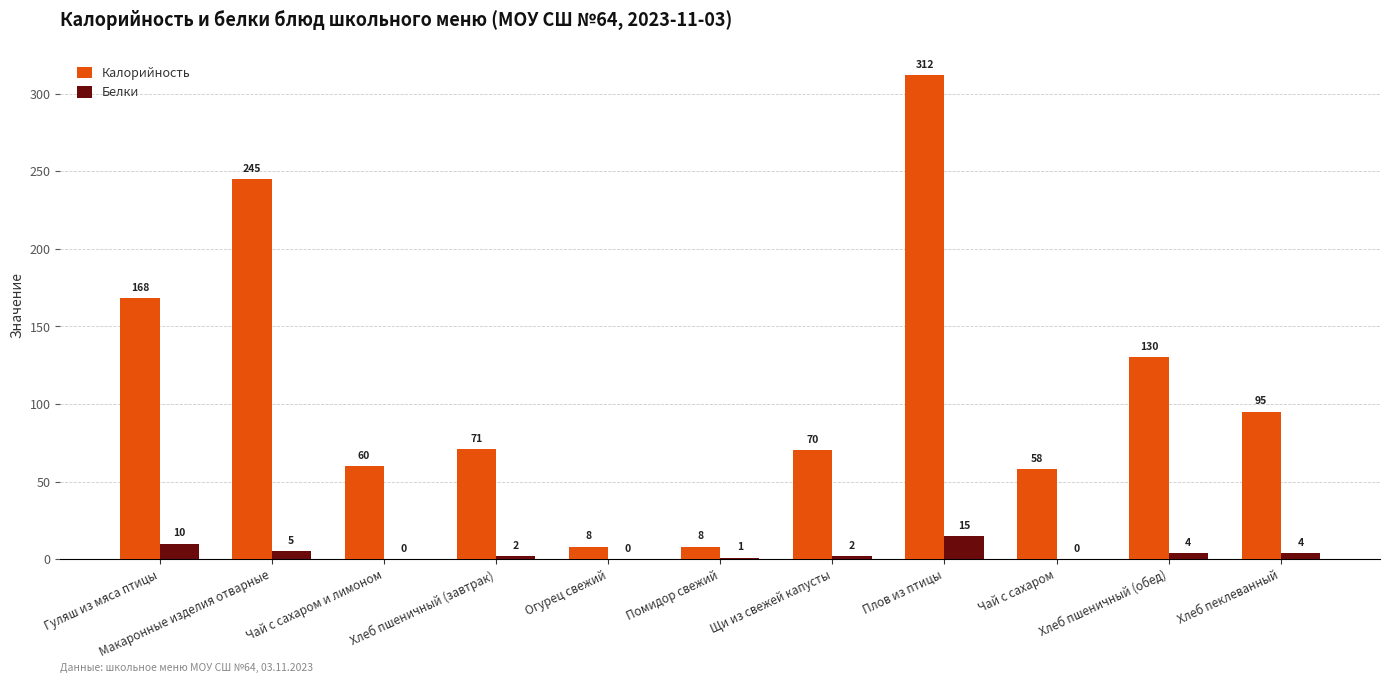

What is the difference between the Белки values at Чай с сахаром и лимоном and Макаронные изделия отварные?

5